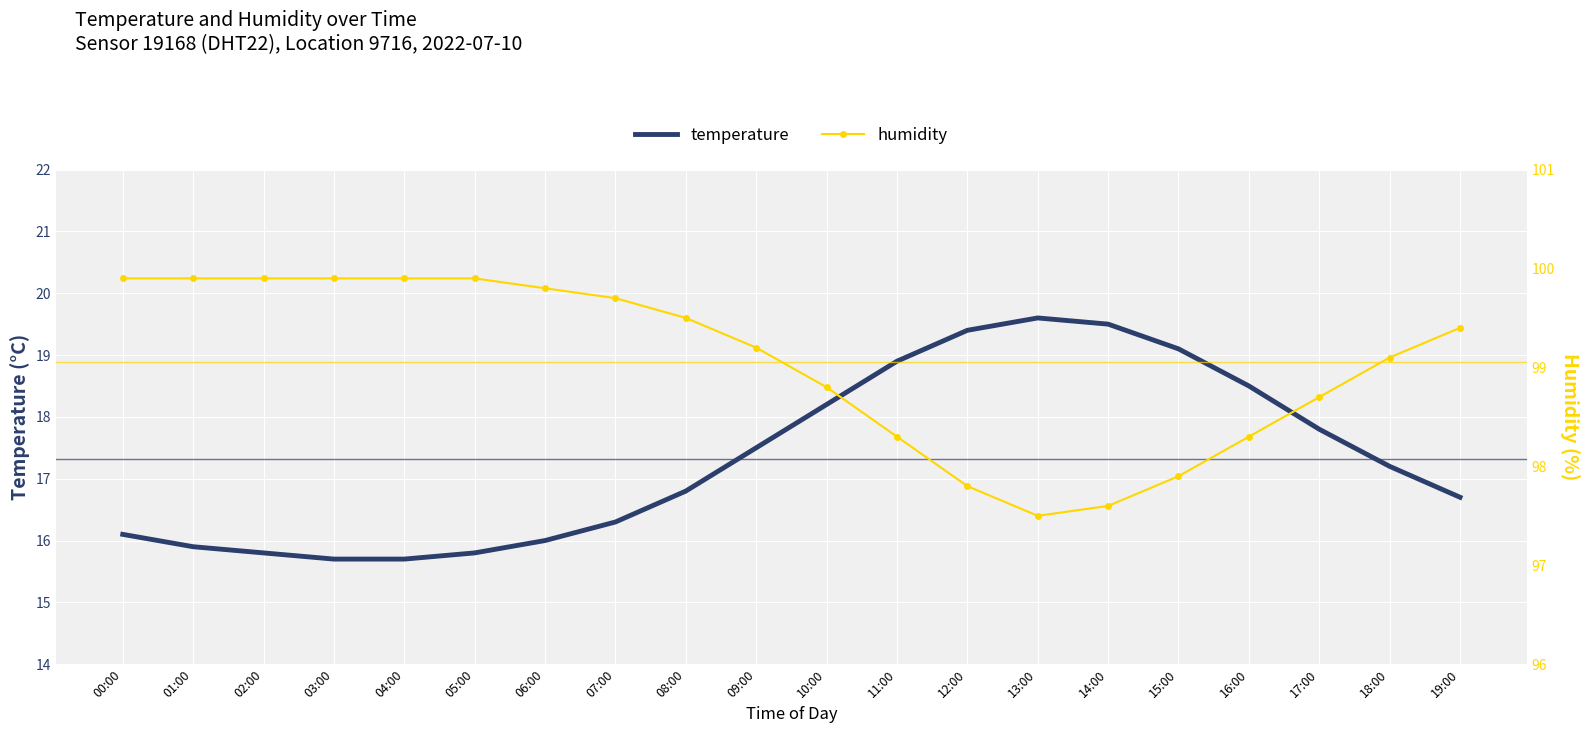

Between 10:00 and 19:00, which series saw the biggest shift?

temperature